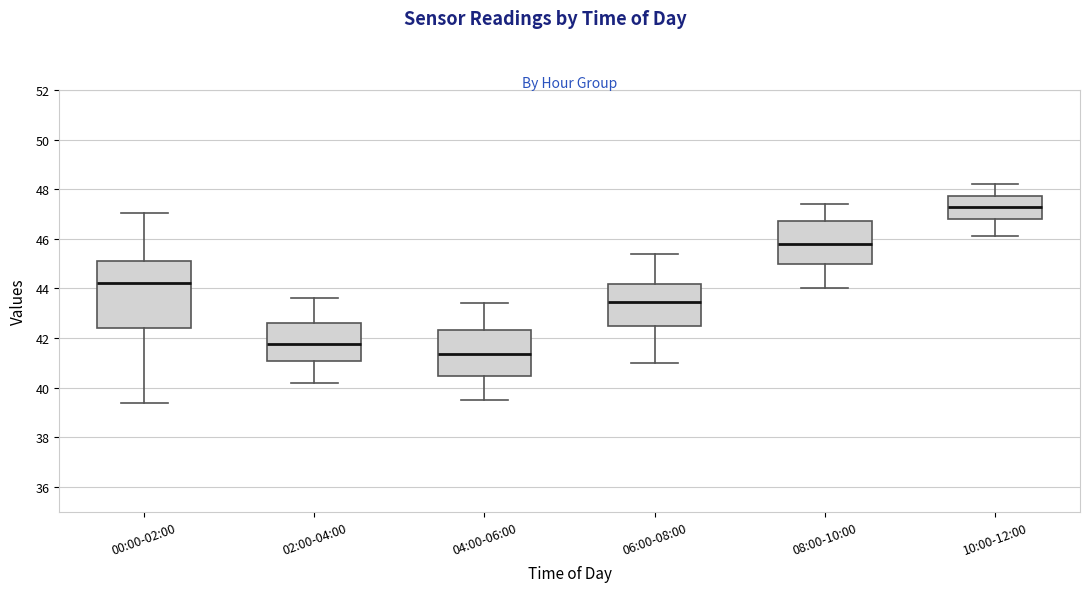

Which box is the tallest, from its lower edge to its upper edge?

00:00-02:00